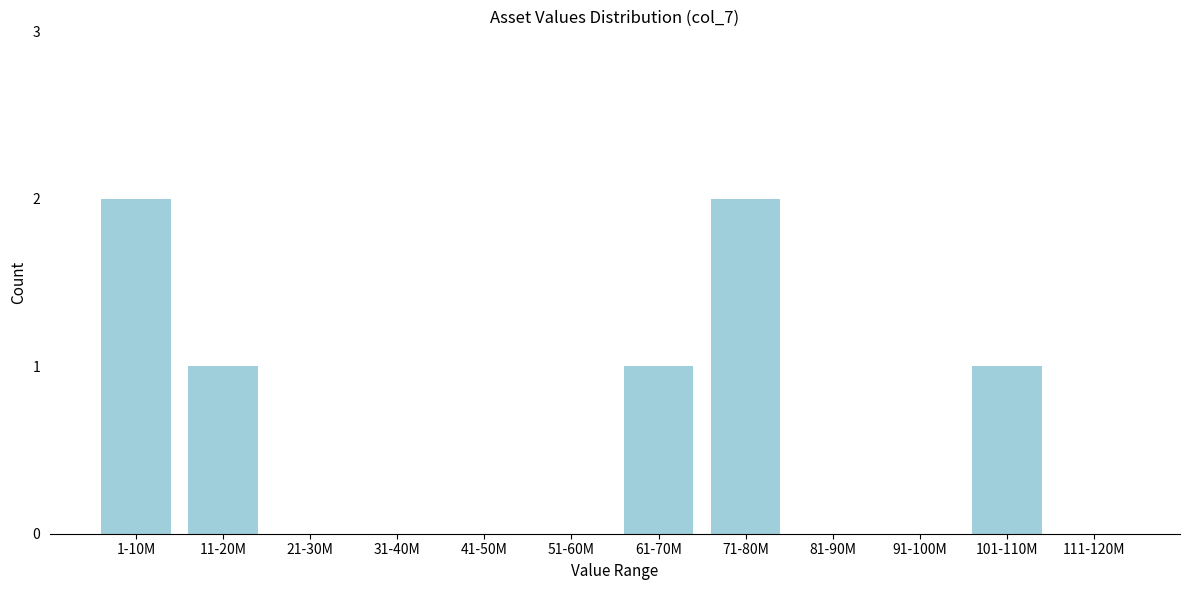

Reading right to left, list all the values displayed in this chart.

111-120M=0	101-110M=1	91-100M=0	81-90M=0	71-80M=2	61-70M=1	51-60M=0	41-50M=0	31-40M=0	21-30M=0	11-20M=1	1-10M=2